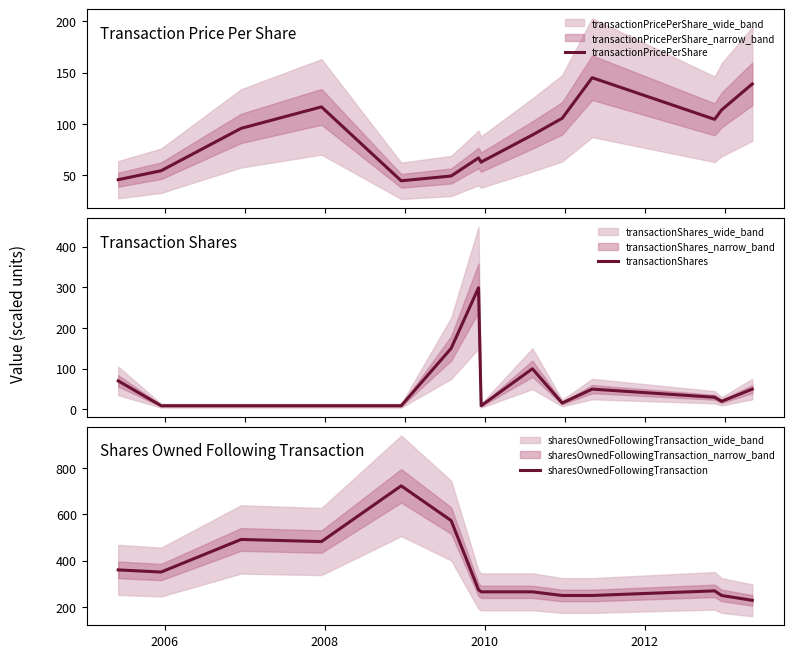

How many lines are shown in the chart?

3